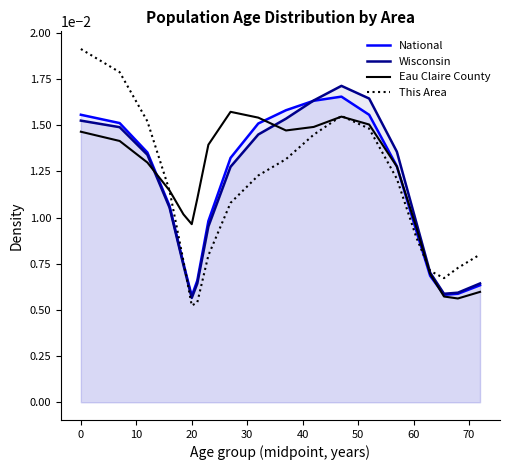

Which series has the widest spread of values?

This Area